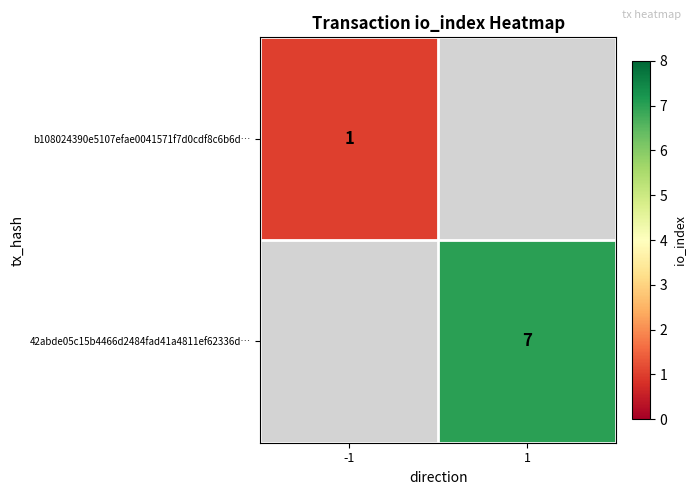

How many categories are shown in the chart?

2